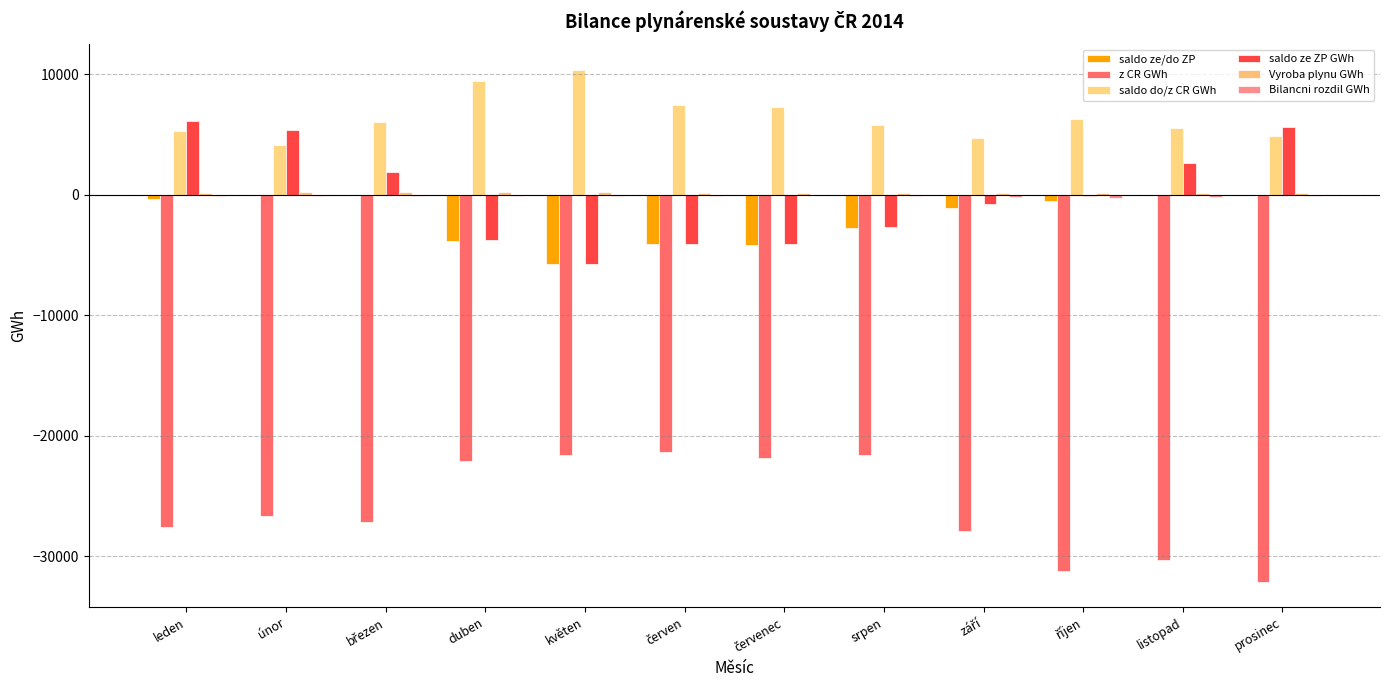

How many series are shown in this chart?

6